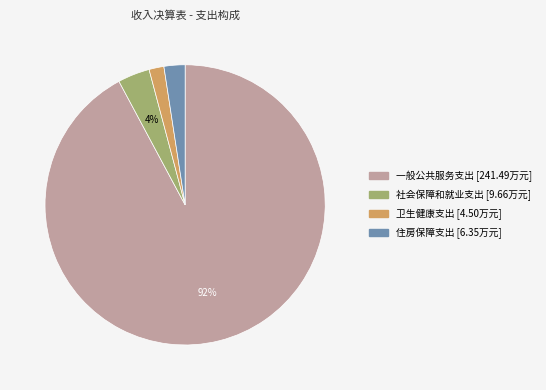

Combined, do 卫生健康支出 and 社会保障和就业支出 account for over 50%?

No